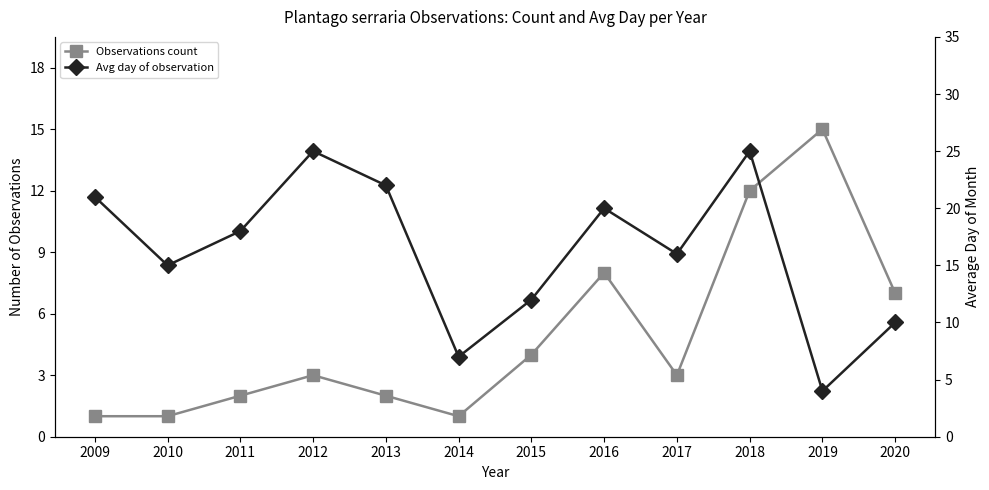

What are all the series names shown in the legend?

Observations count, Avg day of observation